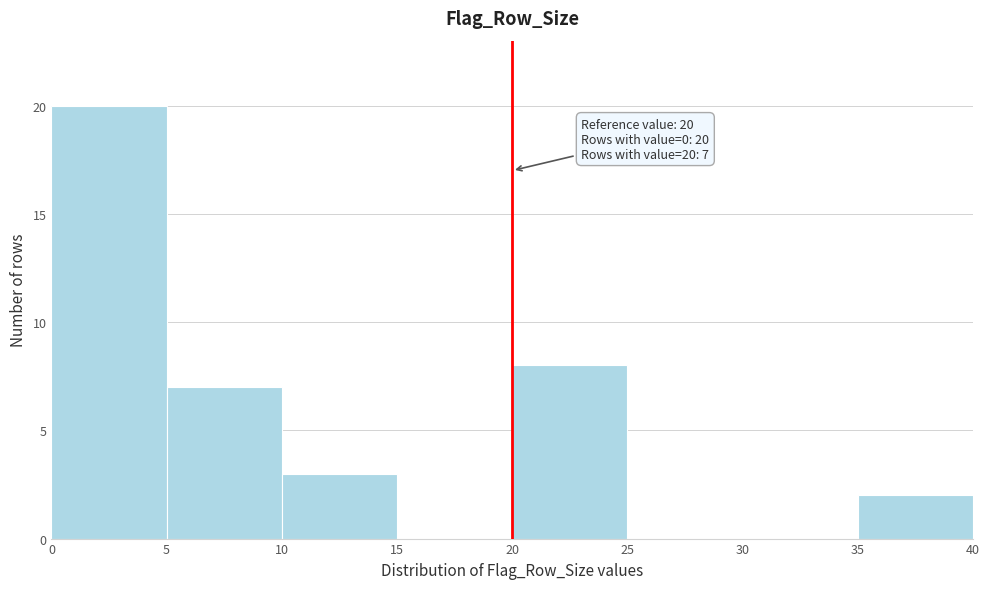

Which range on the x-axis has the tallest bar?

0 to 5